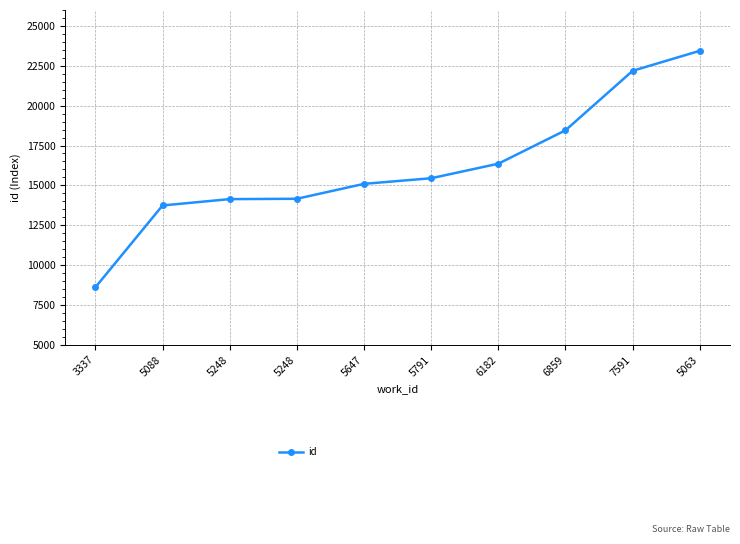

Rank the categories by value from highest to lowest.

5063, 7591, 6859, 6182, 5791, 5647, 5248, 5248, 5088, 3337